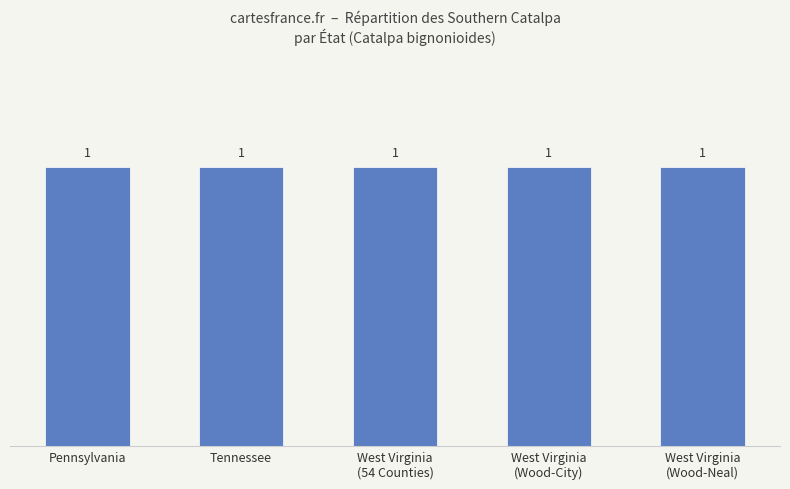

What is the sum of the Count values at Pennsylvania and West Virginia (Wood-City)?

2